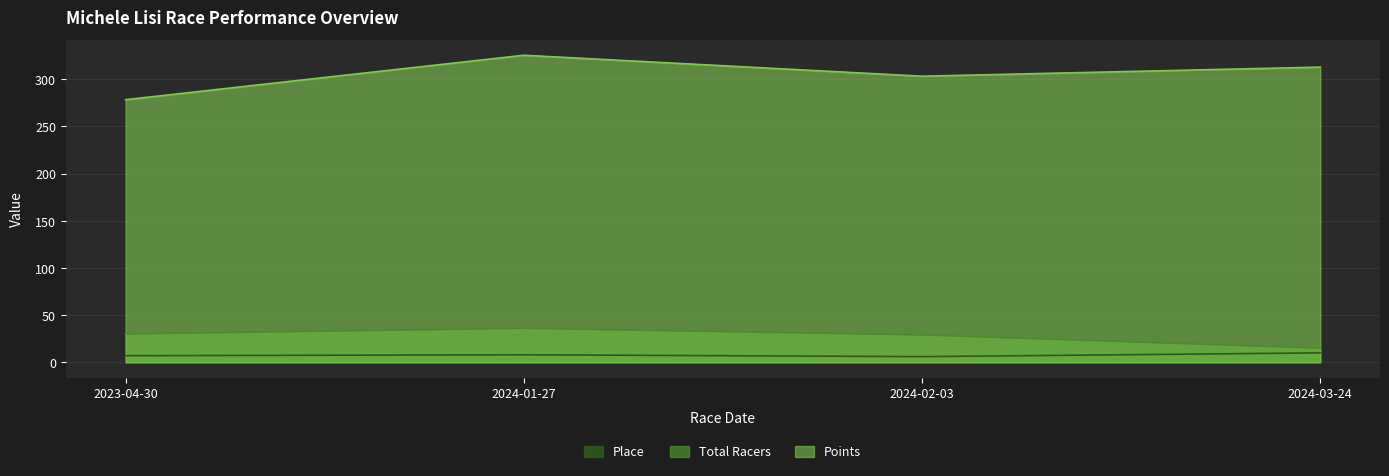

What is the label of the 4th point from the left?

2024-03-24